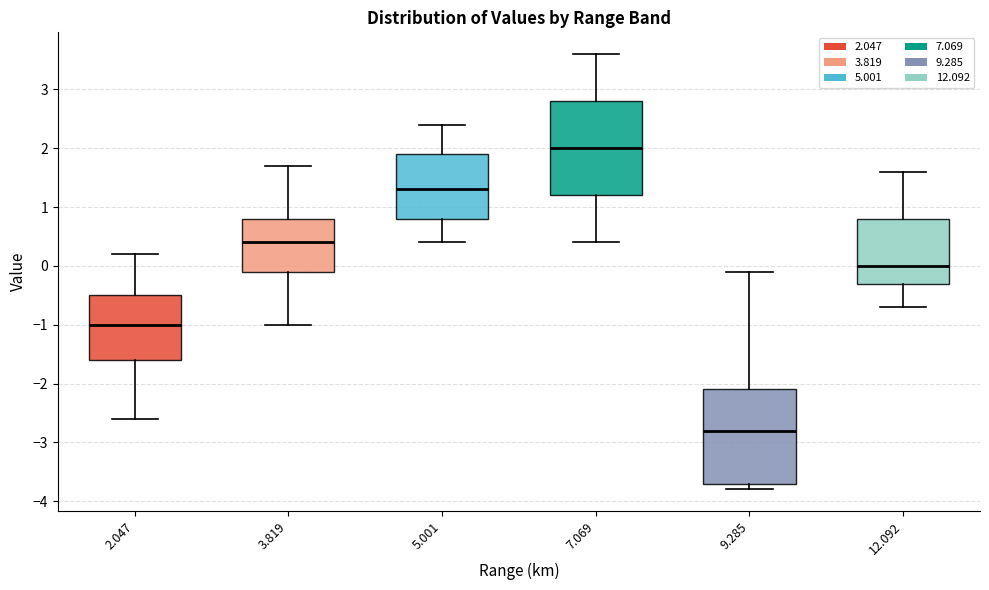

Reading left to right, read every box against the y-axis: the position of its median line, the range the box covers, and the ends of its whiskers. The values are not printed on the chart, so give them approximately, as read against the axis.

2.047: median -1.0, box -1.6 to -0.5, whiskers -2.6 to 0.2
3.819: median 0.4, box -0.1 to 0.8, whiskers -1.0 to 1.7
5.001: median 1.3, box 0.8 to 1.9, whiskers 0.4 to 2.4
7.069: median 2.0, box 1.2 to 2.8, whiskers 0.4 to 3.6
9.285: median -2.8, box -3.7 to -2.1, whiskers -3.8 to -0.1
12.092: median 0.0, box -0.3 to 0.8, whiskers -0.7 to 1.6